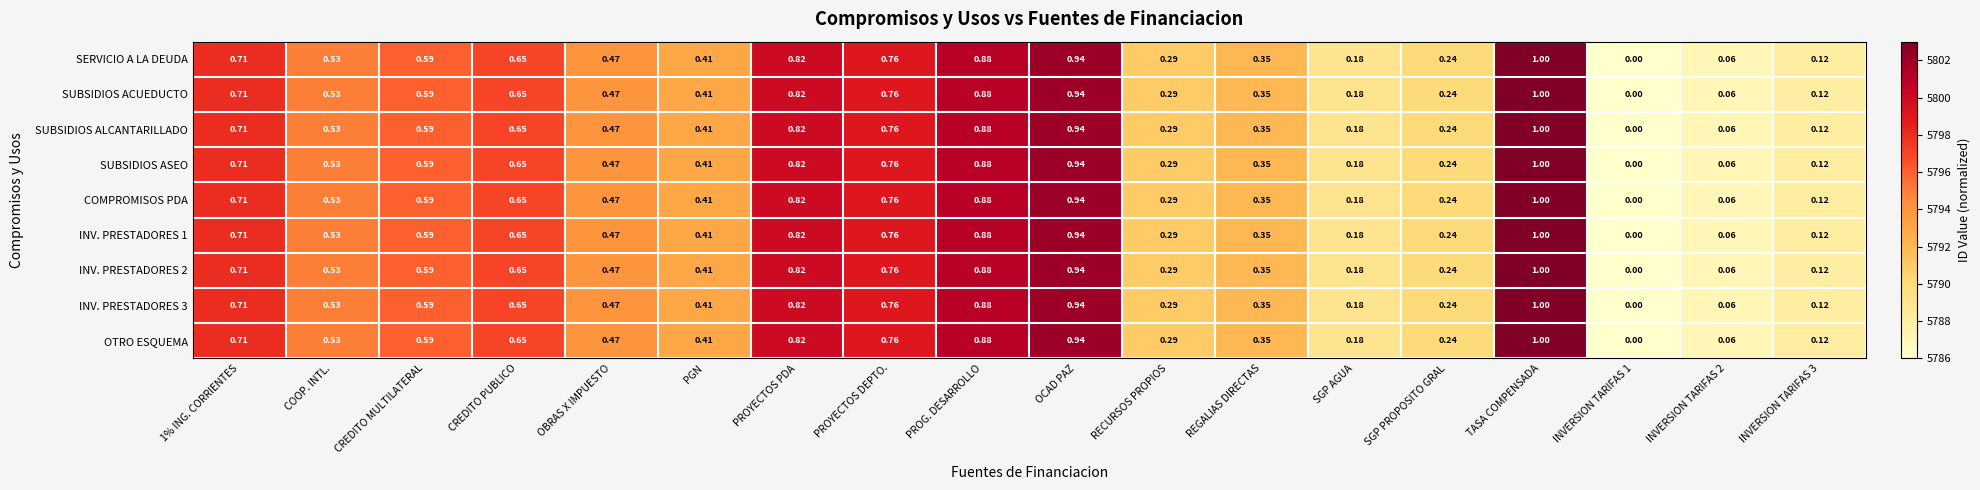

At which label does INV. PRESTADORES 1 reach its peak?

TASA COMPENSADA